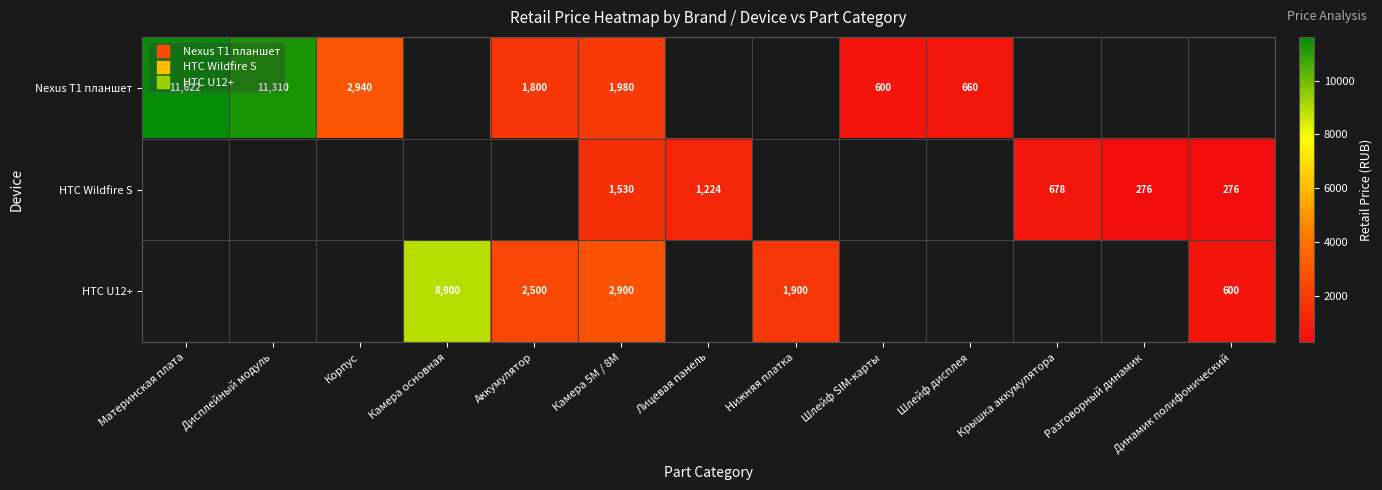

Is it true that Nexus T1 планшет equals 2979.7 at Материнская плата?

False